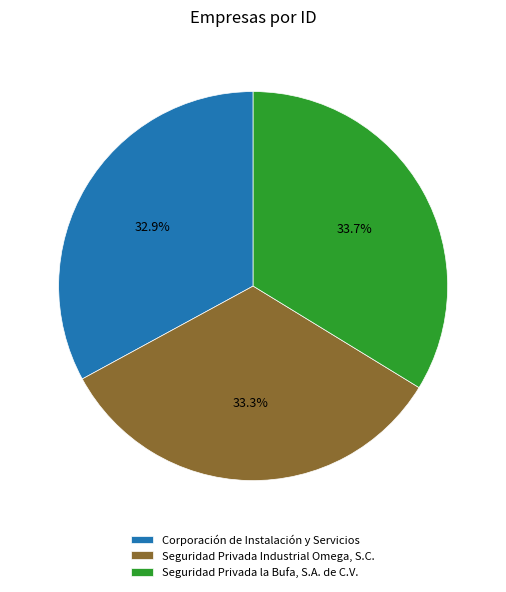

What is the ratio of the value at Corporación de Instalación y Servicios to the value at Seguridad Privada la Bufa, S.A. de C.V.?

1.0